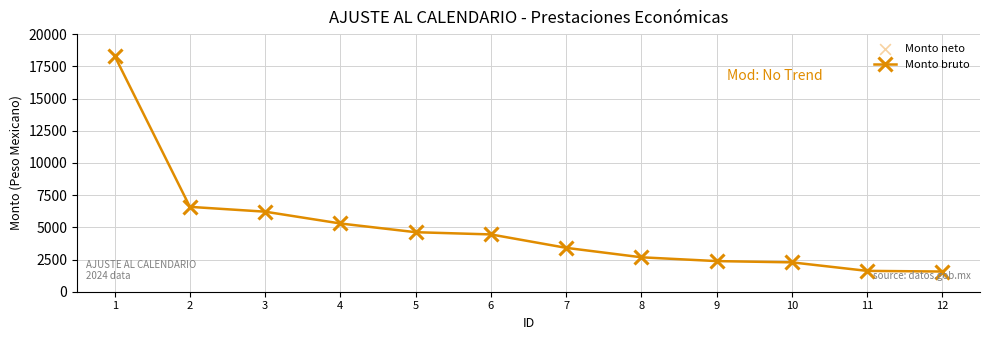

Approximately how many times larger is the value at 12 compared to 3?

0.3